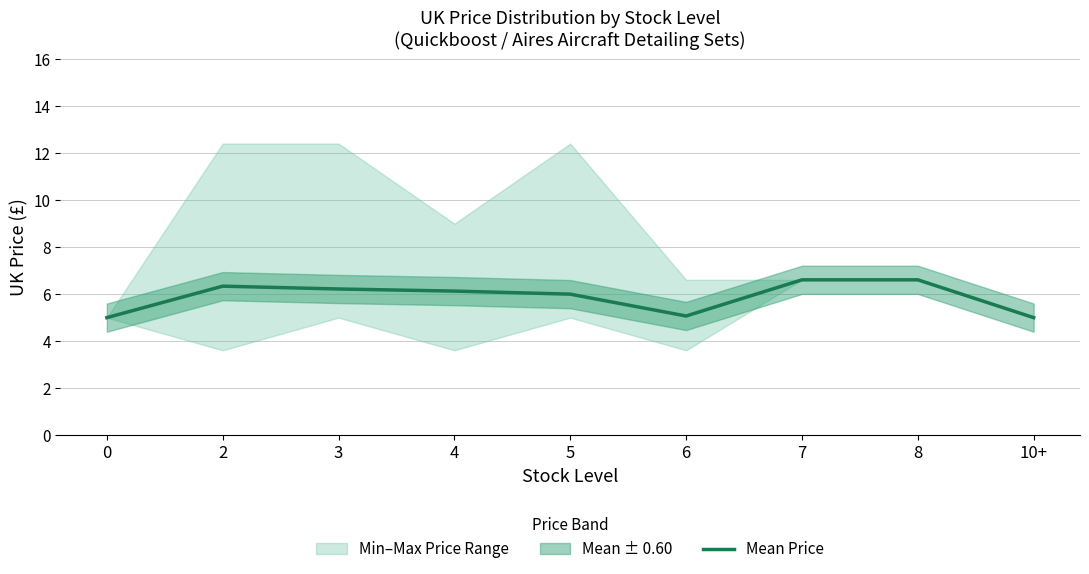

Is it true that the value at 6 is 7.4?

False